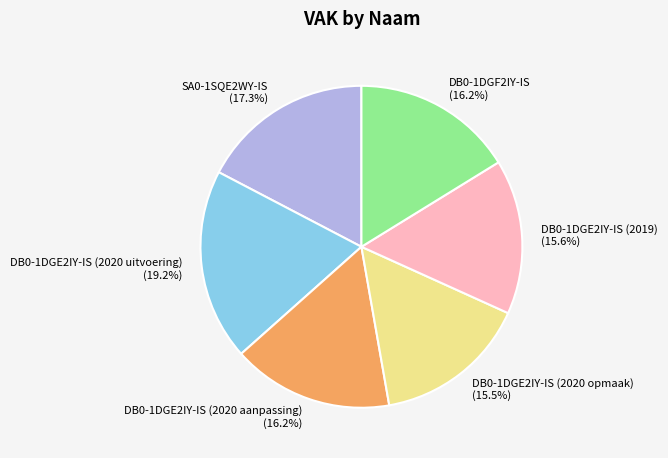

To the nearest percent, what is the combined percentage of DB0-1DGE2IY-IS (2020 opmaak) and DB0-1DGE2IY-IS (2020 aanpassing)?

32%